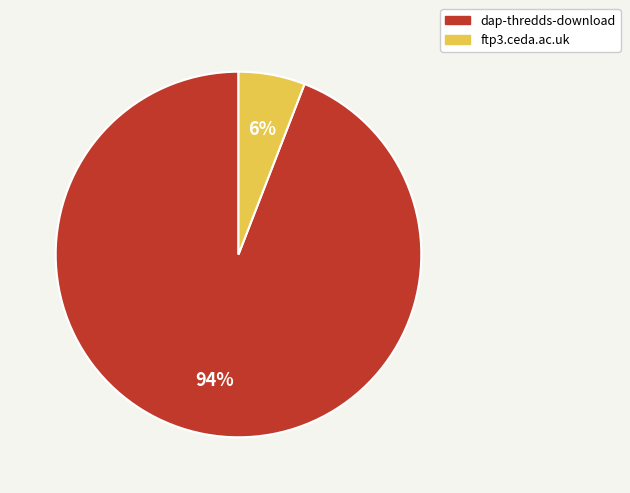

Which category accounts for the majority?

dap-thredds-download